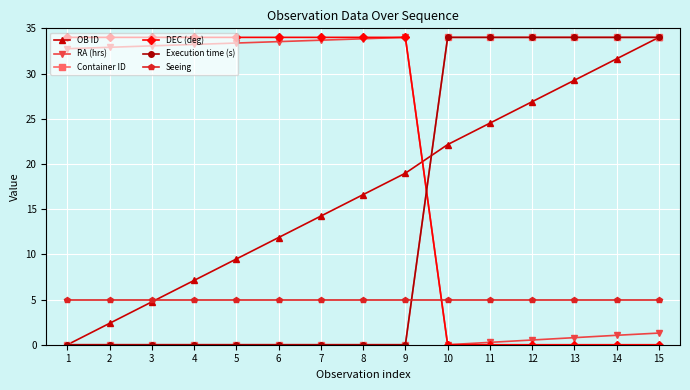

What is the sum of all DEC (deg) values?

306.0